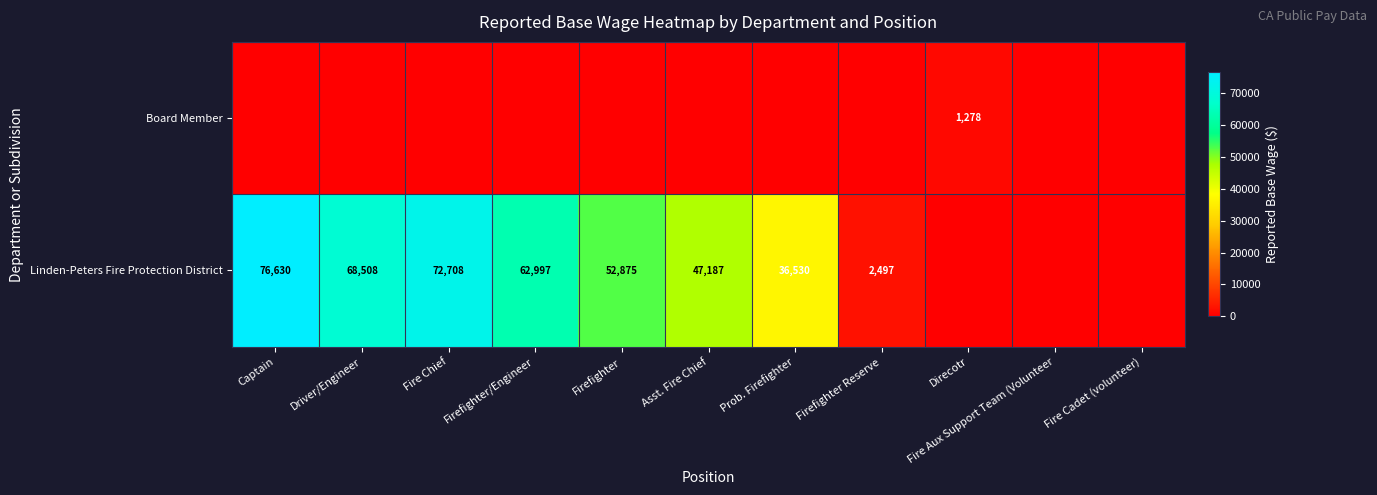

True or false: Linden-Peters Fire Protection District has a value of 112365 at Driver/Engineer.

False